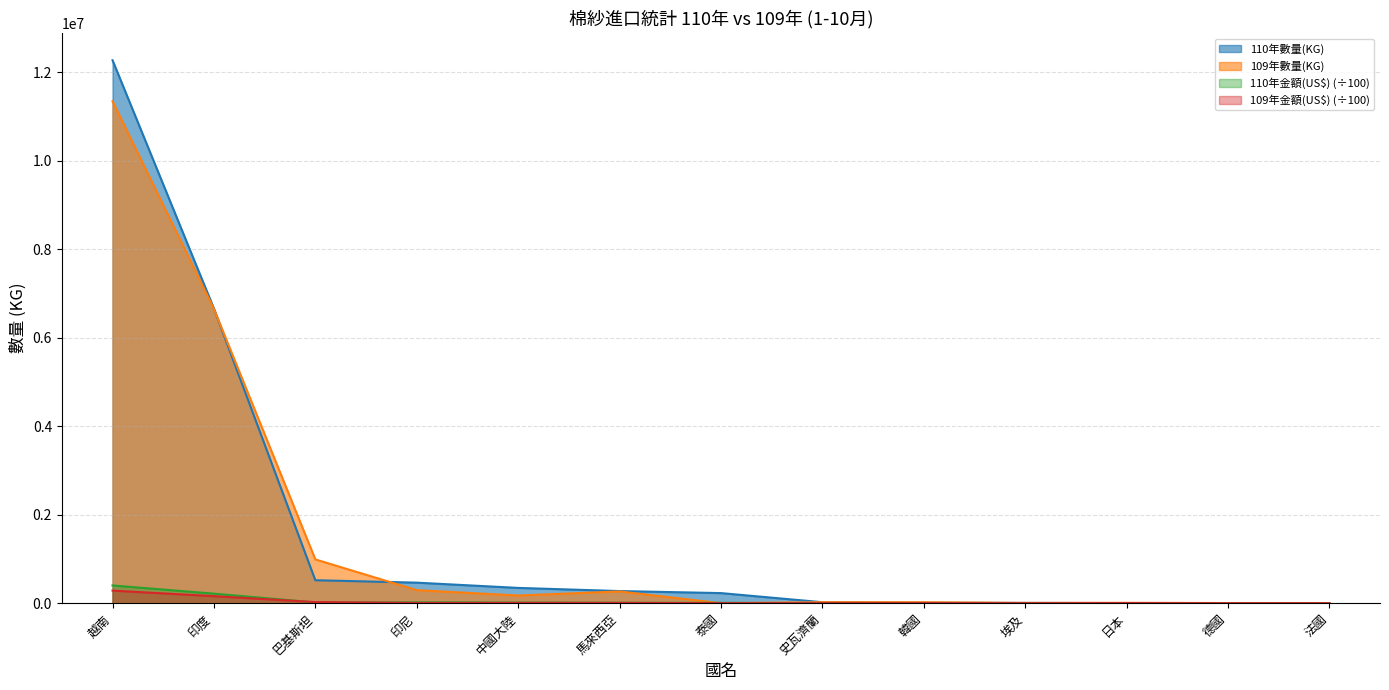

Which series has the widest spread of values?

110年數量(KG)